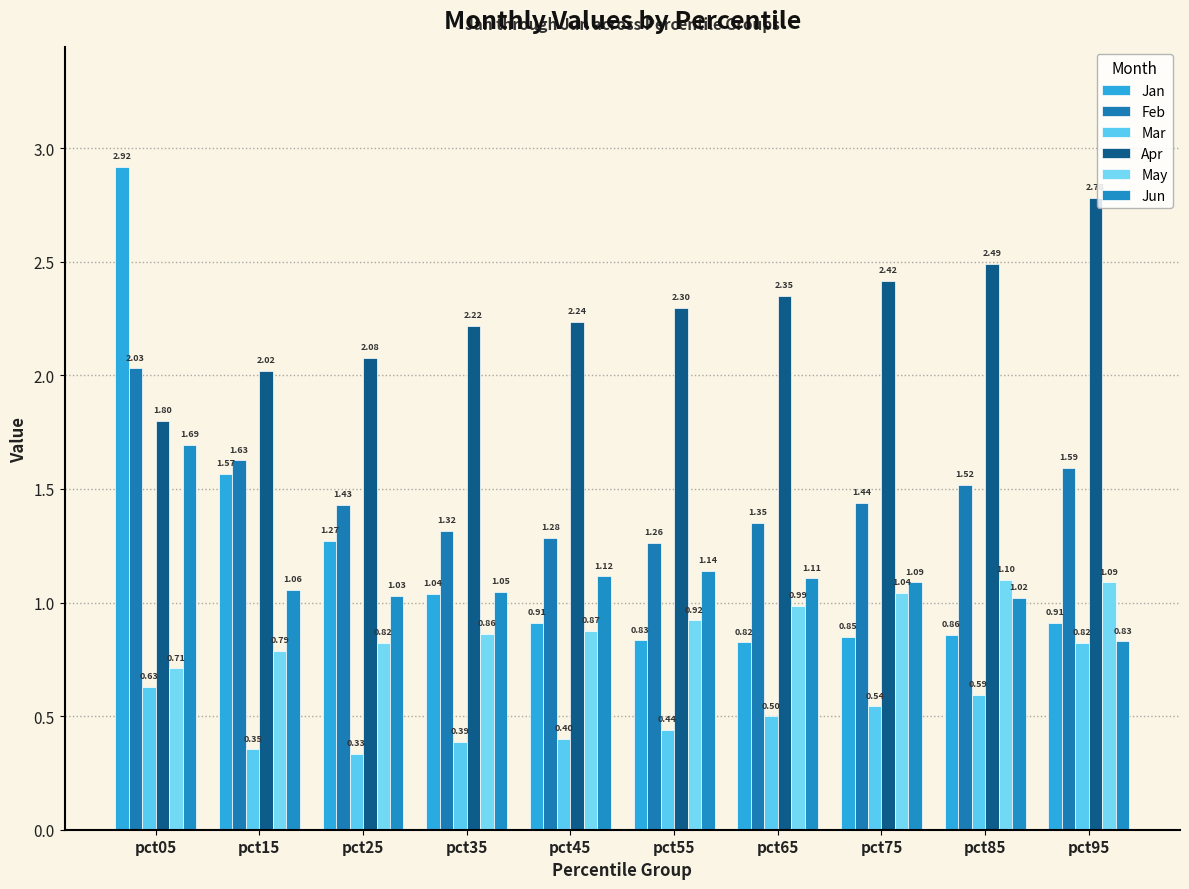

At how many categories does at least one series exceed 1?

10